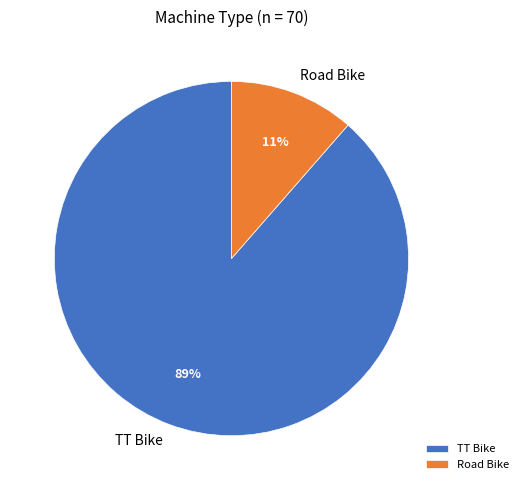

How many segments does this pie chart have?

2